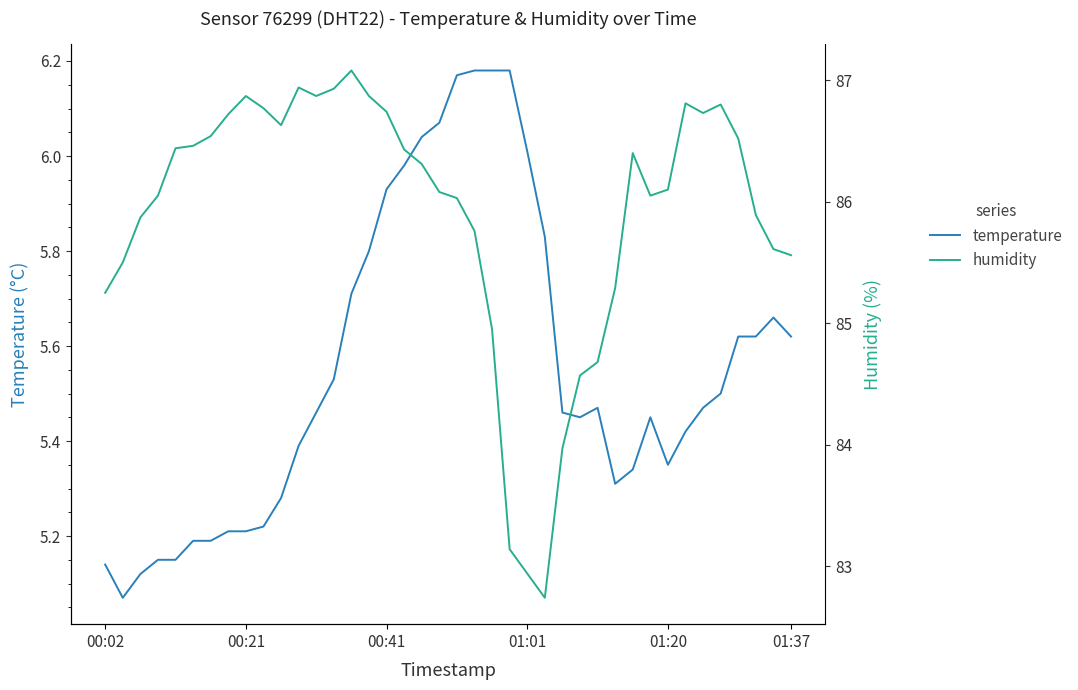

The humidity series shows 21.0 at 37. True or false?

False